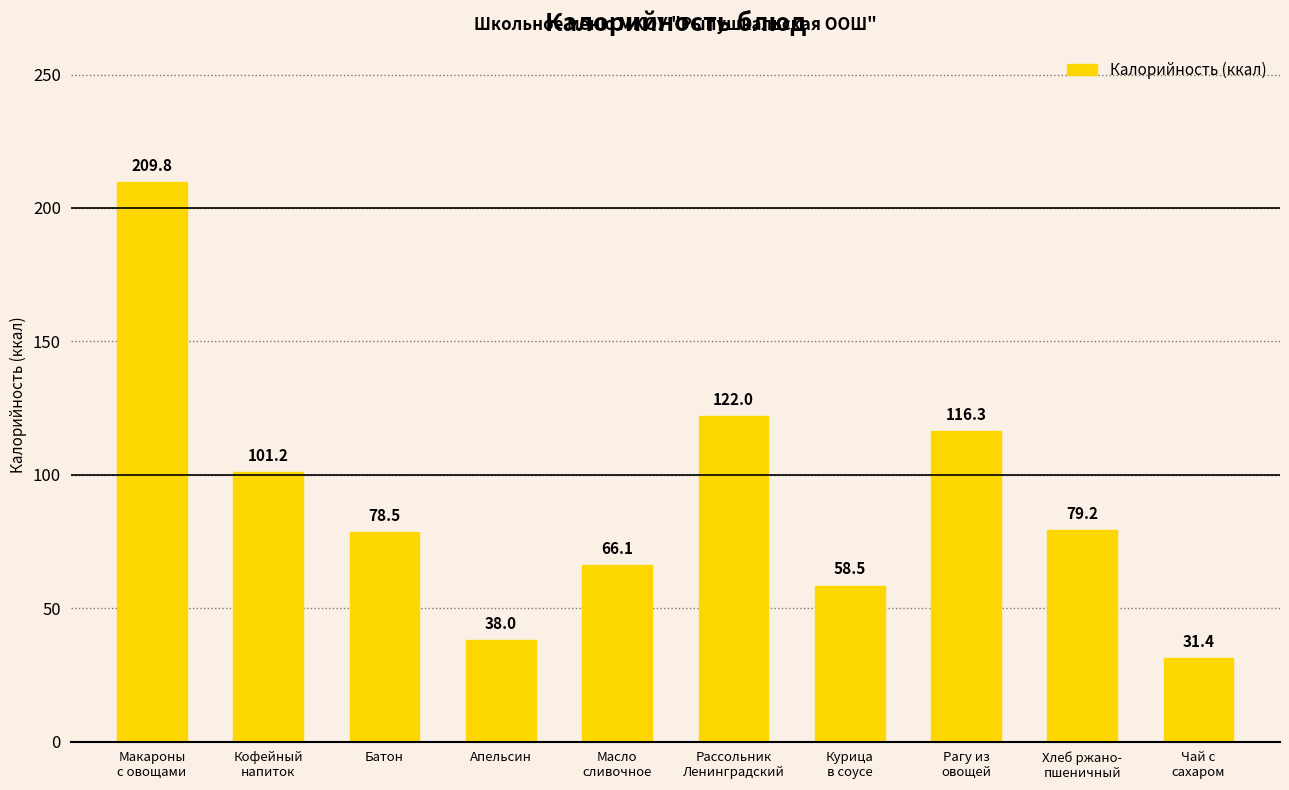

Is it true that the value at Рагу из
овощей is 116.3?

True